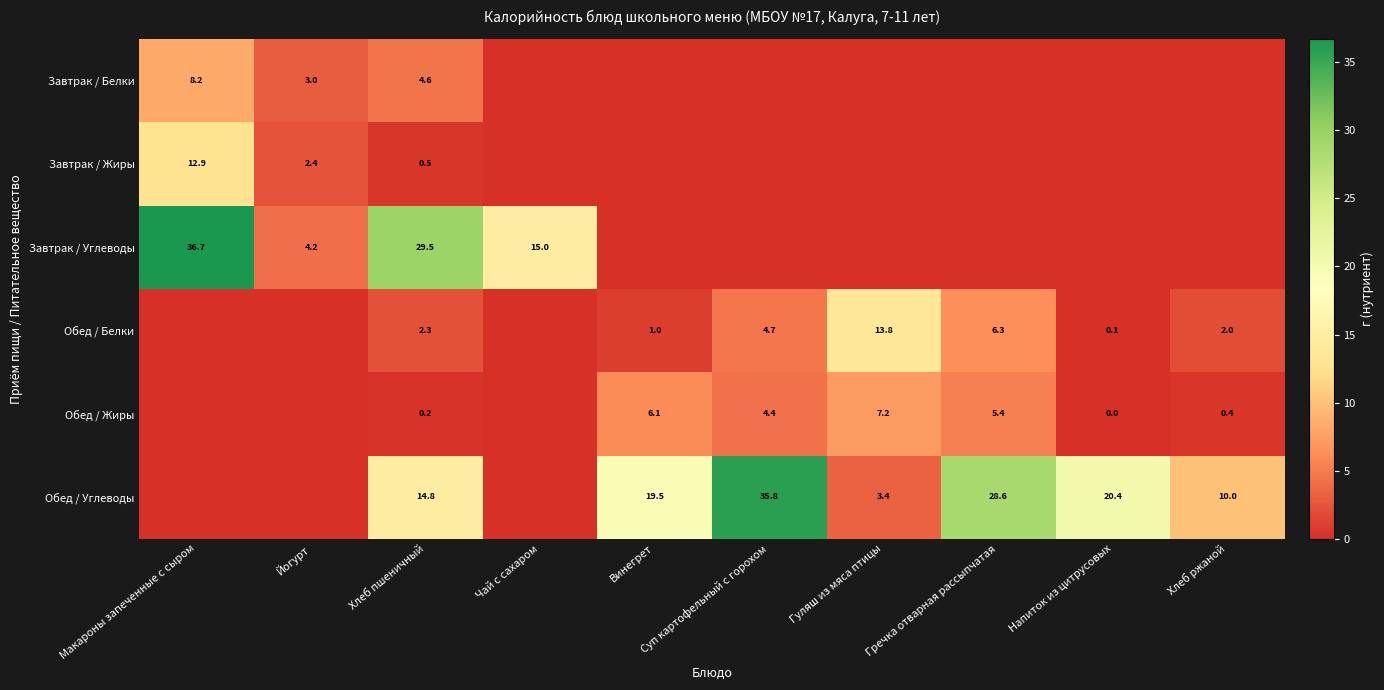

What is the difference between the Завтрак / Жиры values at Макароны запеченные с сыром and Хлеб пшеничный?

12.4